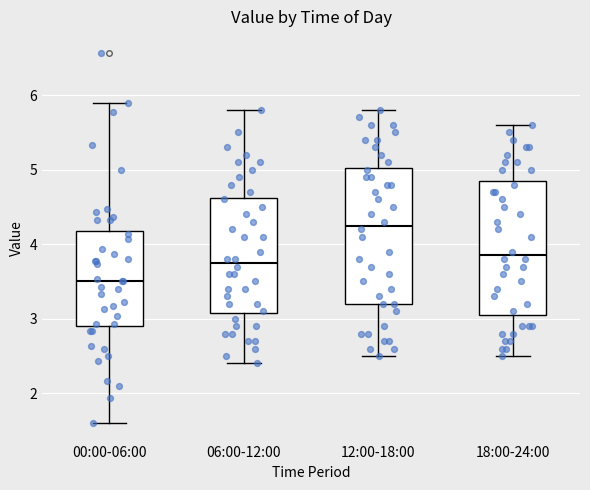

Which box has the highest median line?

12:00-18:00